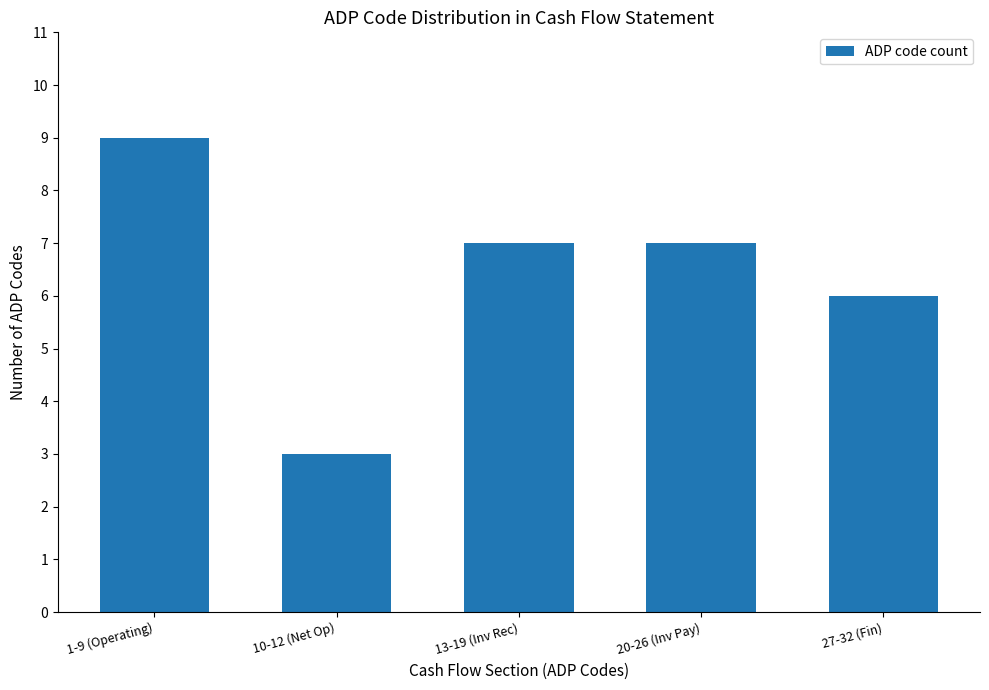

Which label corresponds to the smallest value in the chart?

10-12 (Net Op)